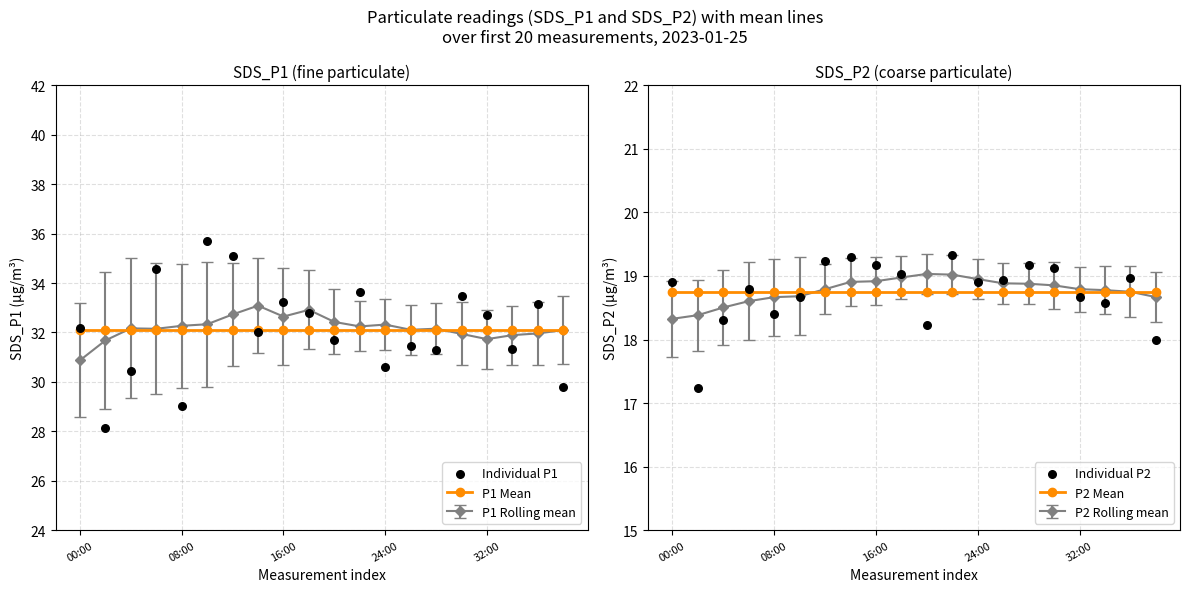

At how many categories does at least one series exceed 31?

20